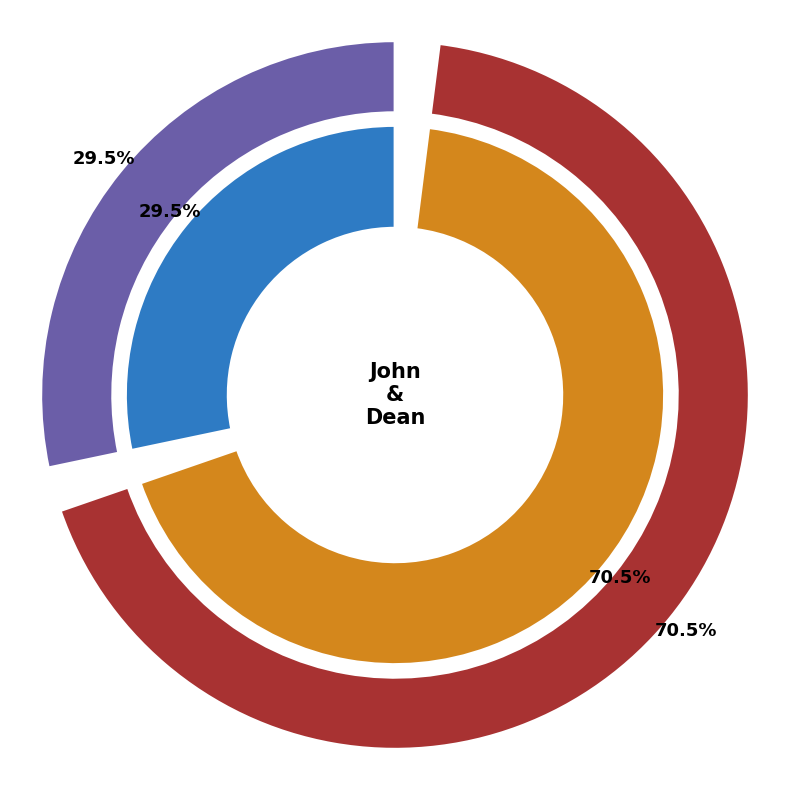

Combined, do Dean and John account for over 50%?

Yes